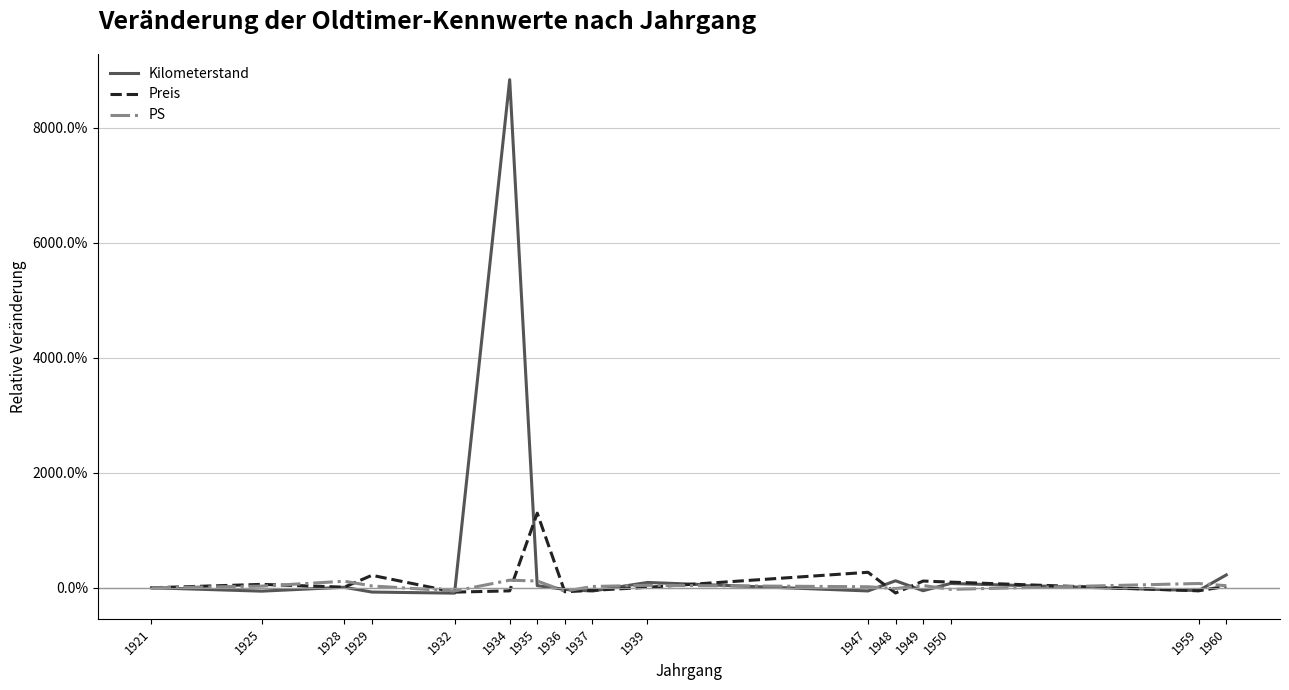

What is the sum of all Preis values?

17.2